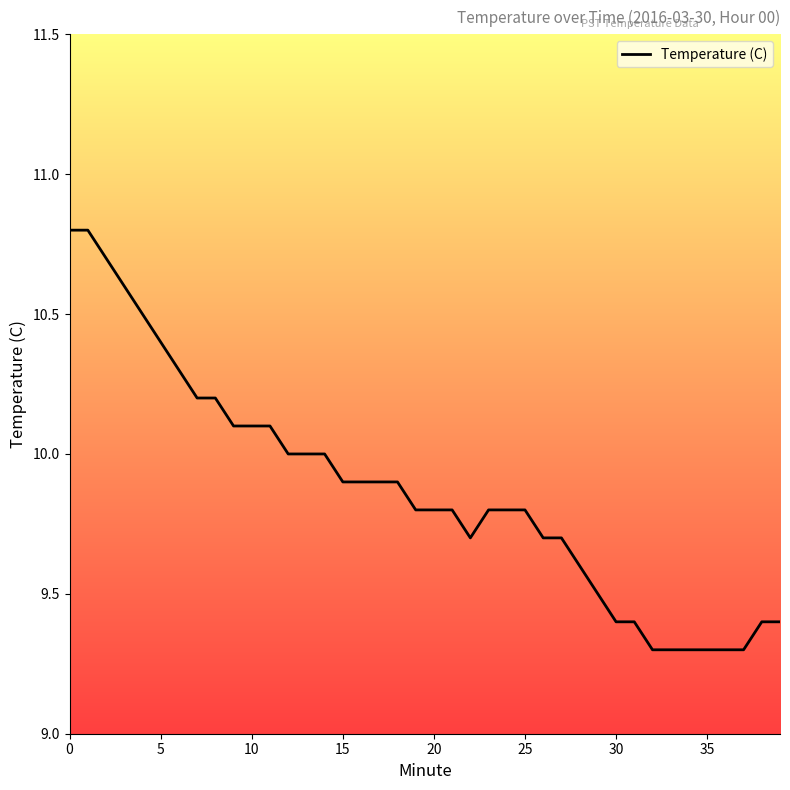

What is the difference between the maximum and minimum values?

1.5